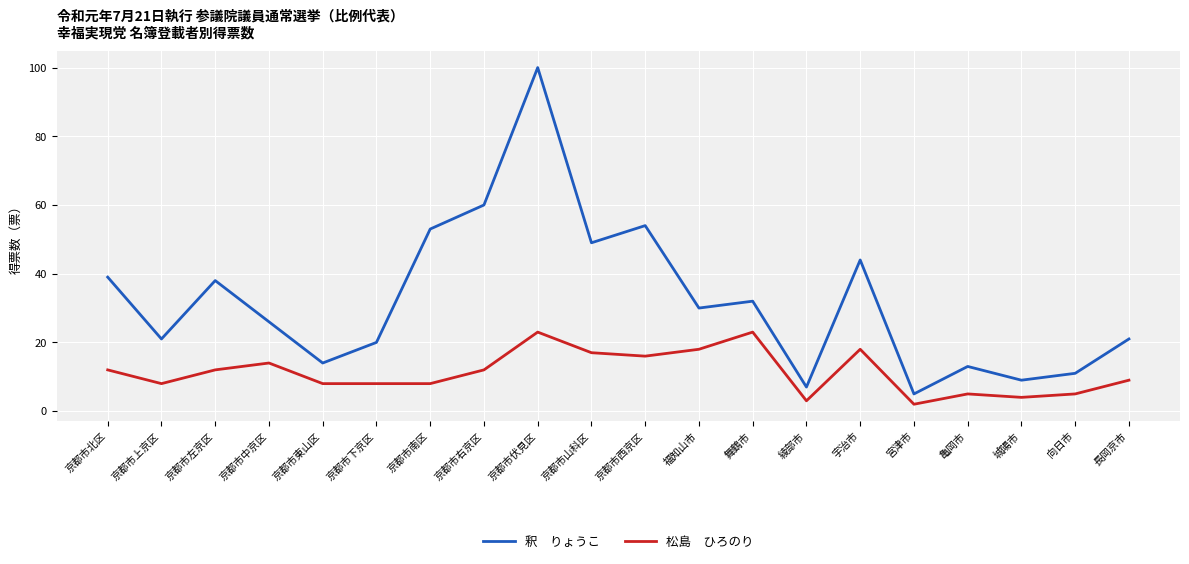

What is the maximum value shown in the chart?

100